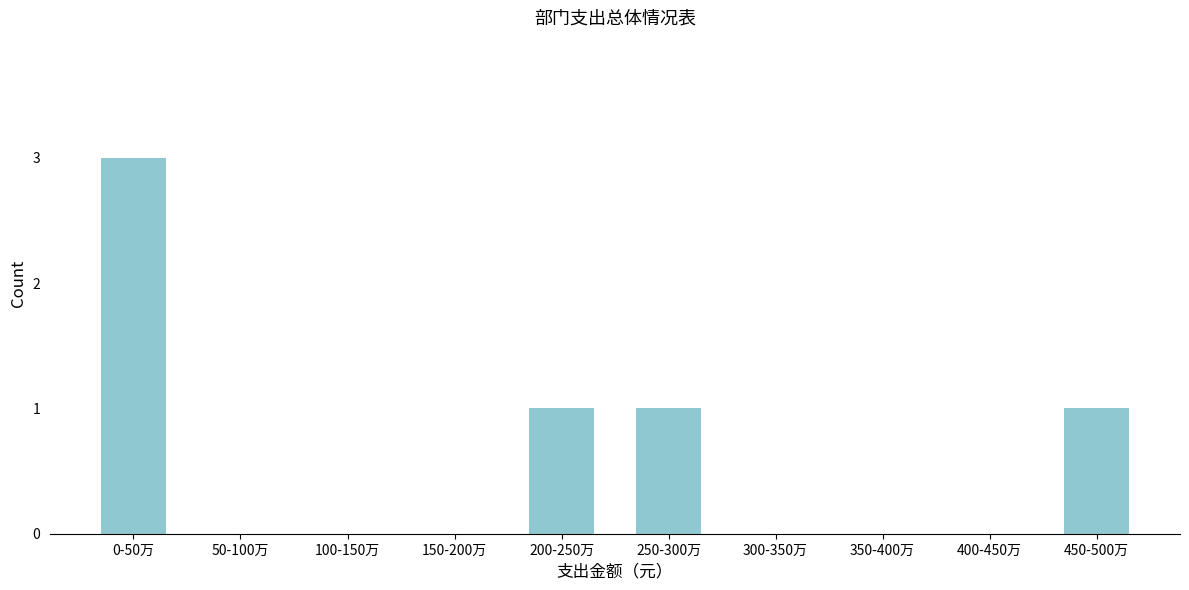

Reading right to left, what are all the values shown in this chart?

450-500万=1	400-450万=0	350-400万=0	300-350万=0	250-300万=1	200-250万=1	150-200万=0	100-150万=0	50-100万=0	0-50万=3